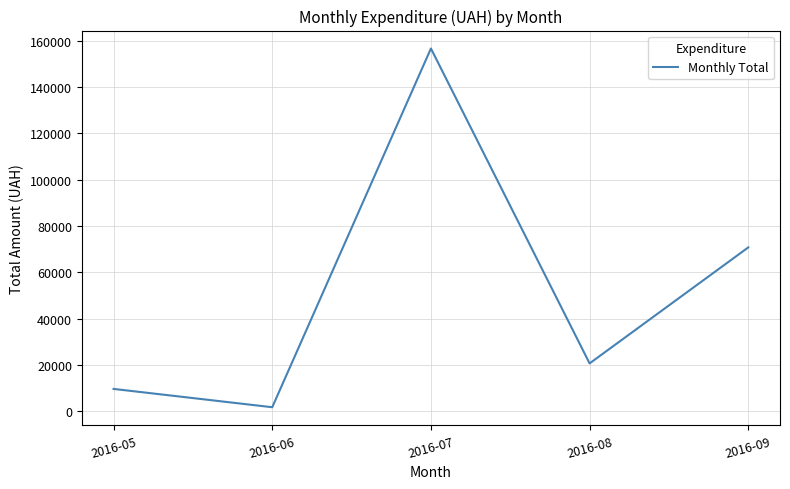

Which label corresponds to the largest value in the chart?

2016-07